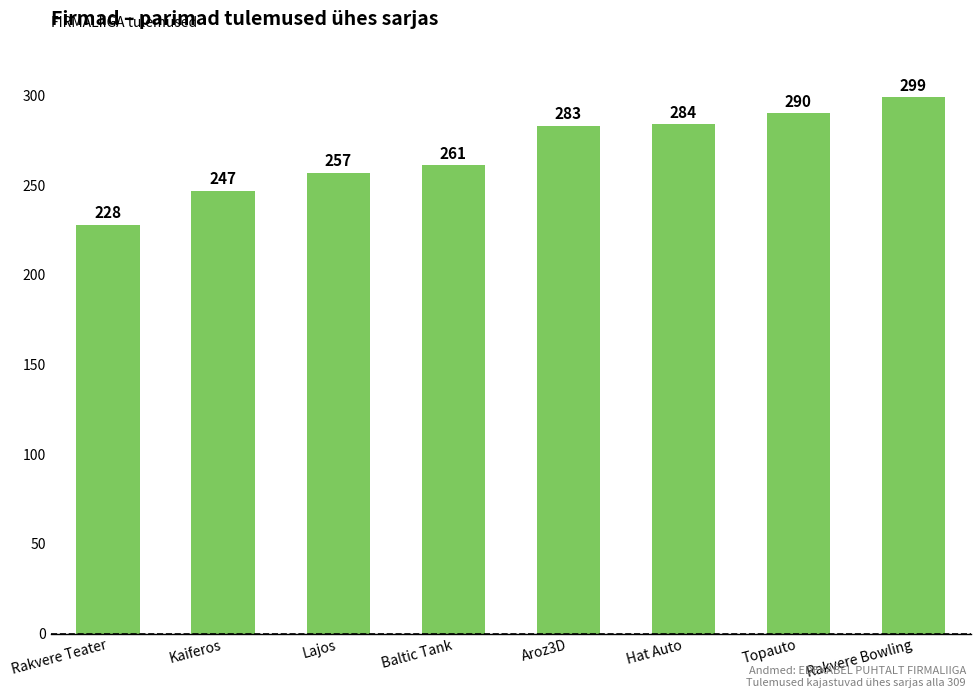

Rank the categories by value from lowest to highest.

Rakvere Teater, Kaiferos, Lajos, Baltic Tank, Aroz3D, Hat Auto, Topauto, Rakvere Bowling